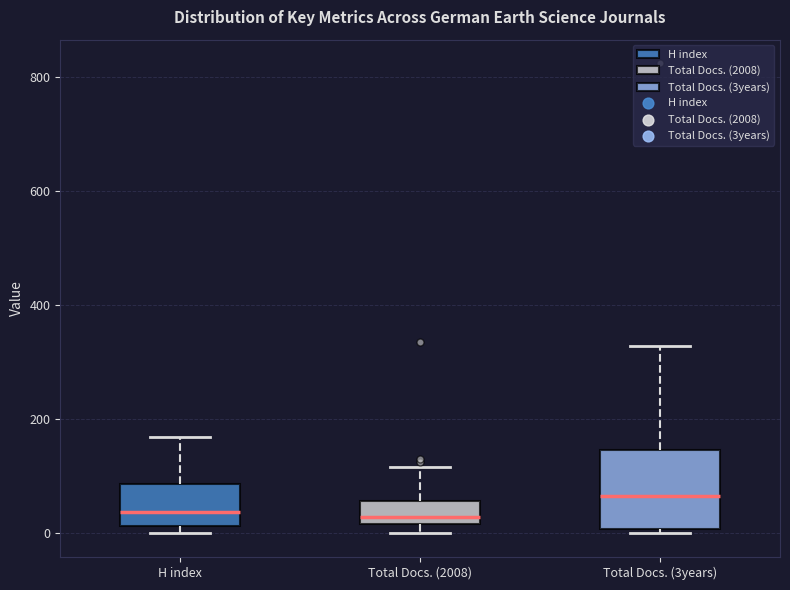

Reading left to right, read every box against the y-axis: the position of its median line, the range the box covers, and the ends of its whiskers. The values are not printed on the chart, so give them approximately, as read against the axis.

H index: median 40, box 20 to 80, whiskers 0 to 180
Total Docs. (2008): median 20 (just above the box's lower edge), box 20 to 60, whiskers 0 to 120
Total Docs. (3years): median 60, box 0 to 140, whiskers 0 (just below the box's lower edge) to 320